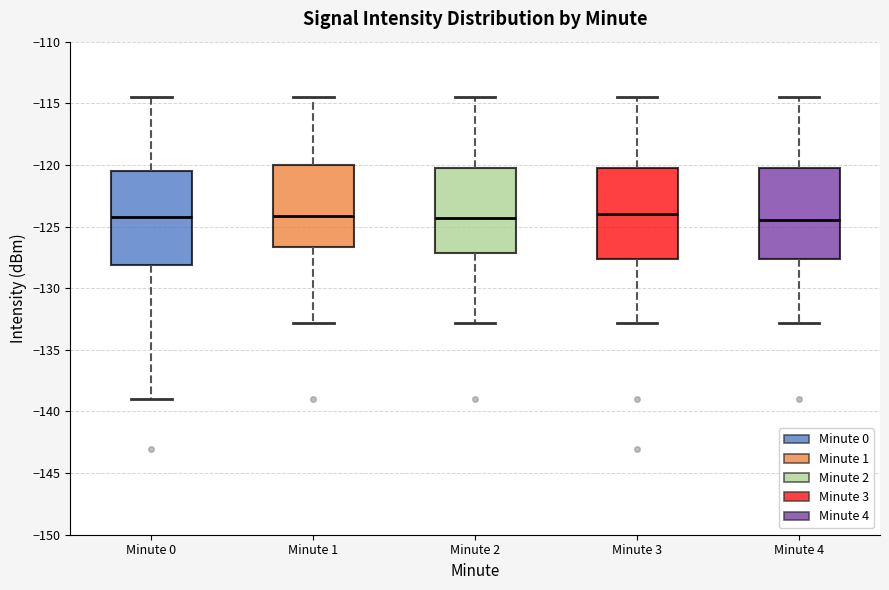

Reading left to right, read every box against the y-axis: the position of its median line, the range the box covers, and the ends of its whiskers. The values are not printed on the chart, so give them approximately, as read against the axis.

Minute 0: median -124.0, box -128.0 to -120.5, whiskers -139.0 to -114.5
Minute 1: median -124.0, box -126.5 to -120.0, whiskers -133.0 to -114.5
Minute 2: median -124.5, box -127.0 to -120.5, whiskers -133.0 to -114.5
Minute 3: median -124.0, box -127.5 to -120.5, whiskers -133.0 to -114.5
Minute 4: median -124.5, box -127.5 to -120.5, whiskers -133.0 to -114.5